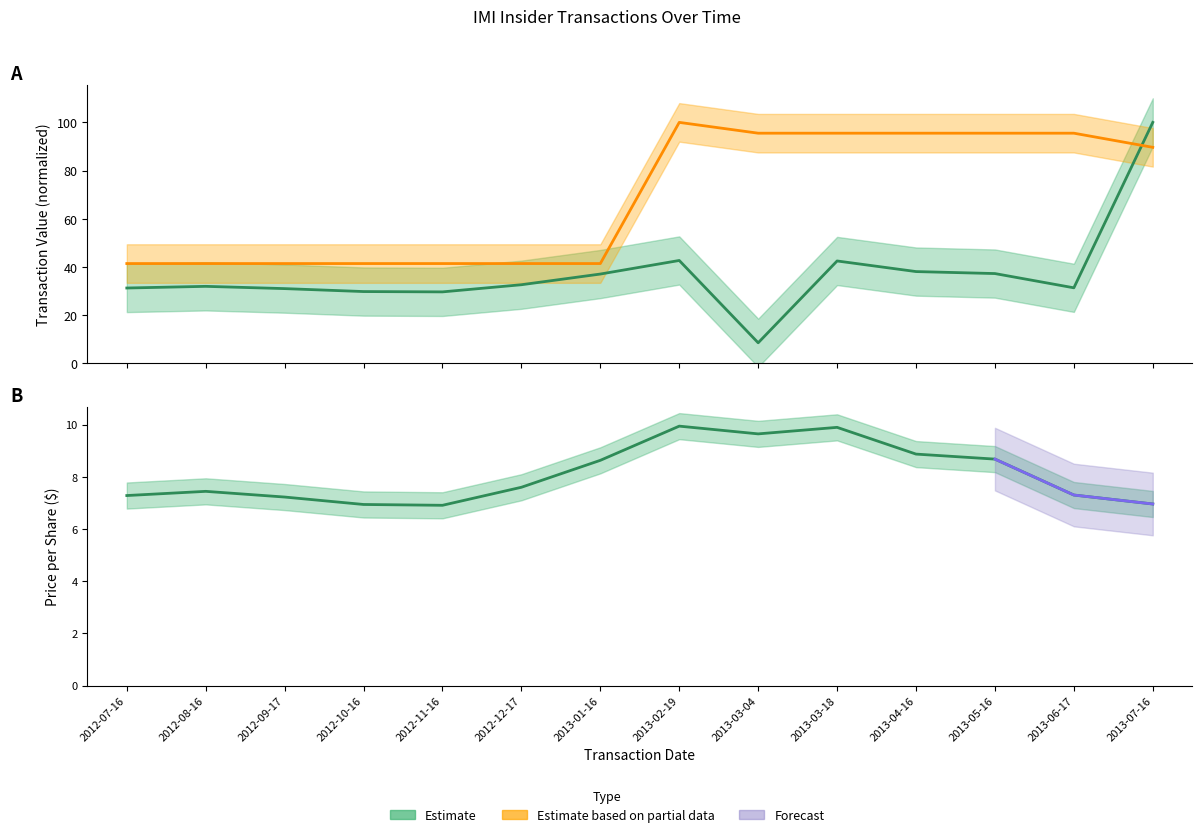

At which category does the chart reach its peak across all series?

2013-07-16